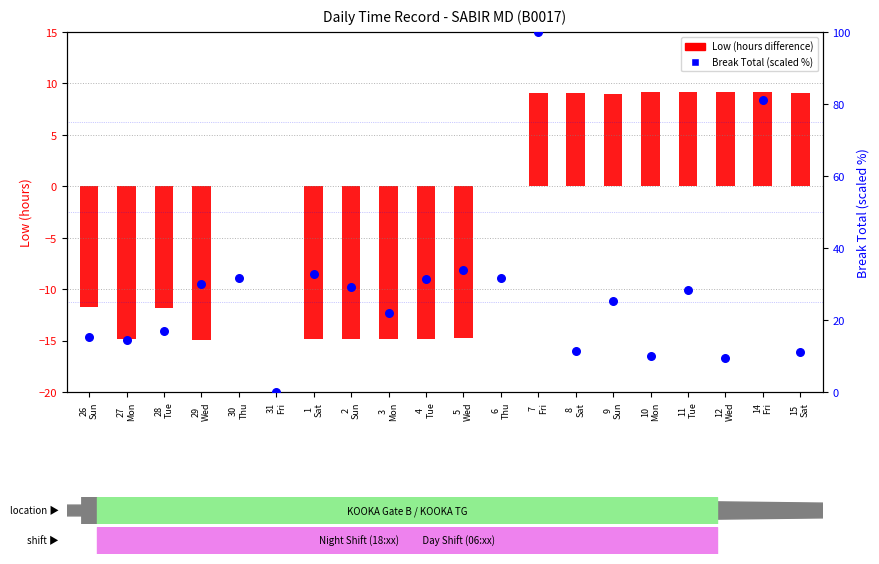

Which series reaches the minimum Y coordinate?

Low